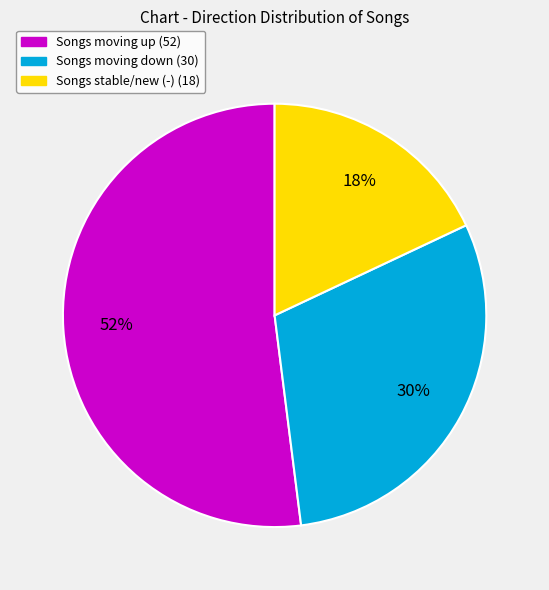

To the nearest percent, what is the average slice percentage?

33%